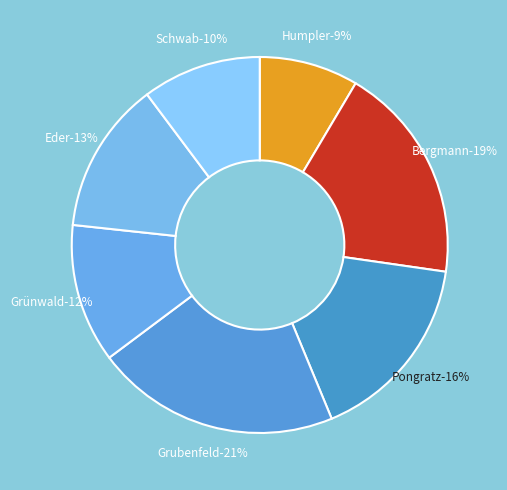

How many segments does this pie chart have?

7